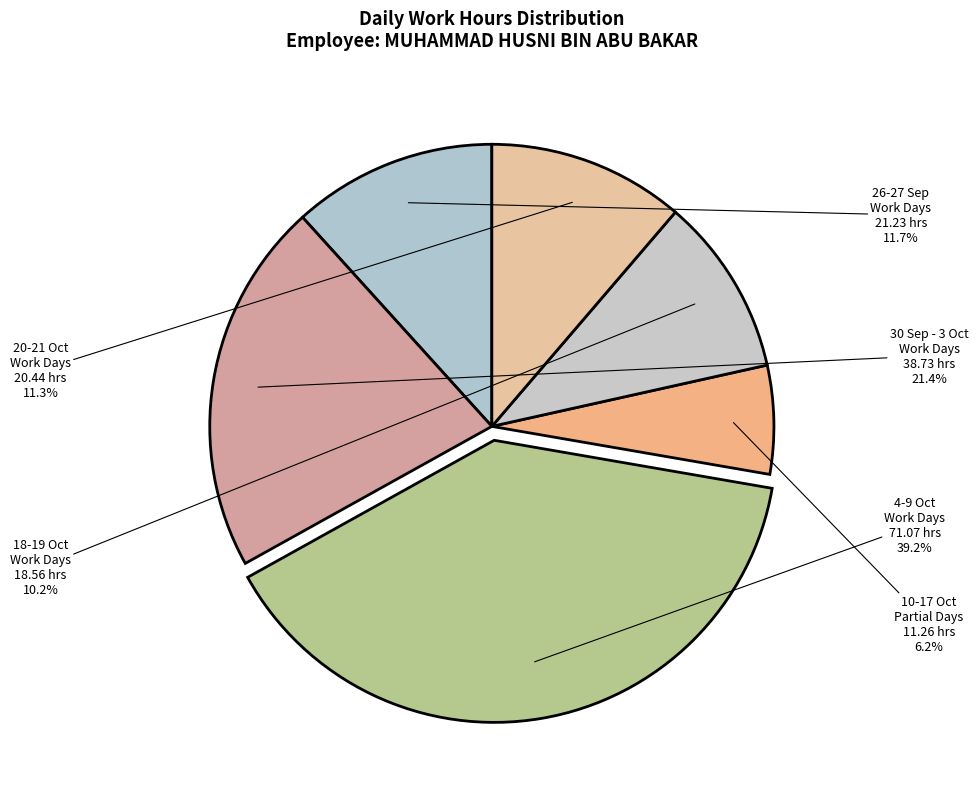

What portion of the pie excludes 10-17 Oct Partial Days?

93.8%